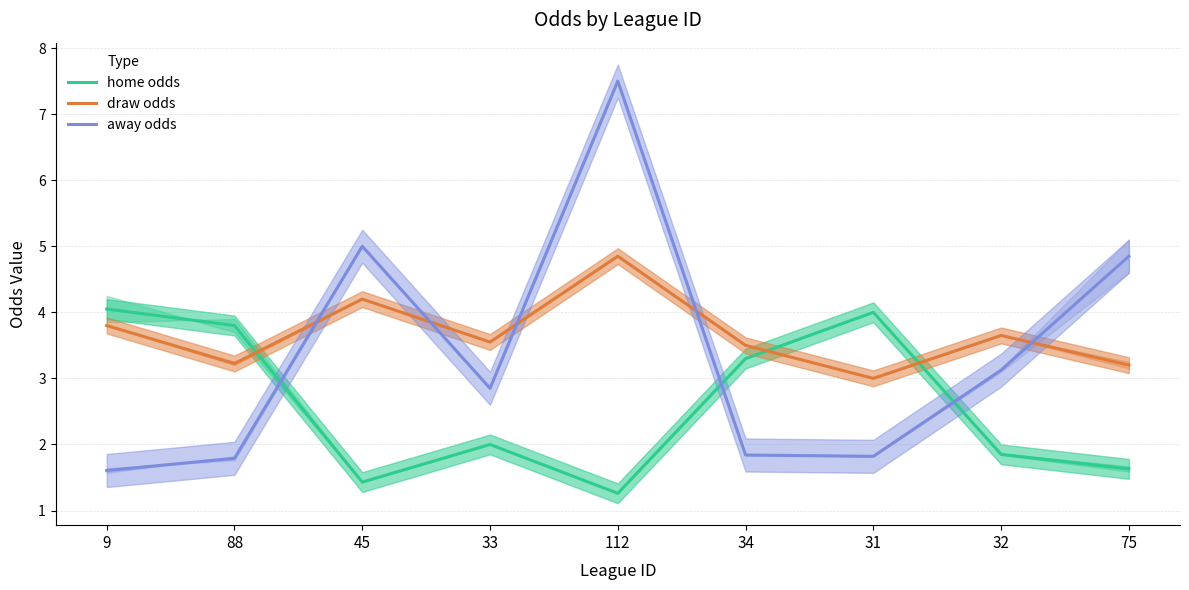

The value of home odds at 75 is 2.7. True or false?

False